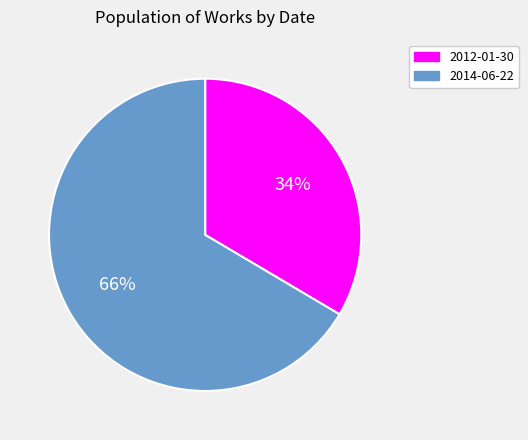

Between 2014-06-22 and 2012-01-30, which is larger?

2014-06-22